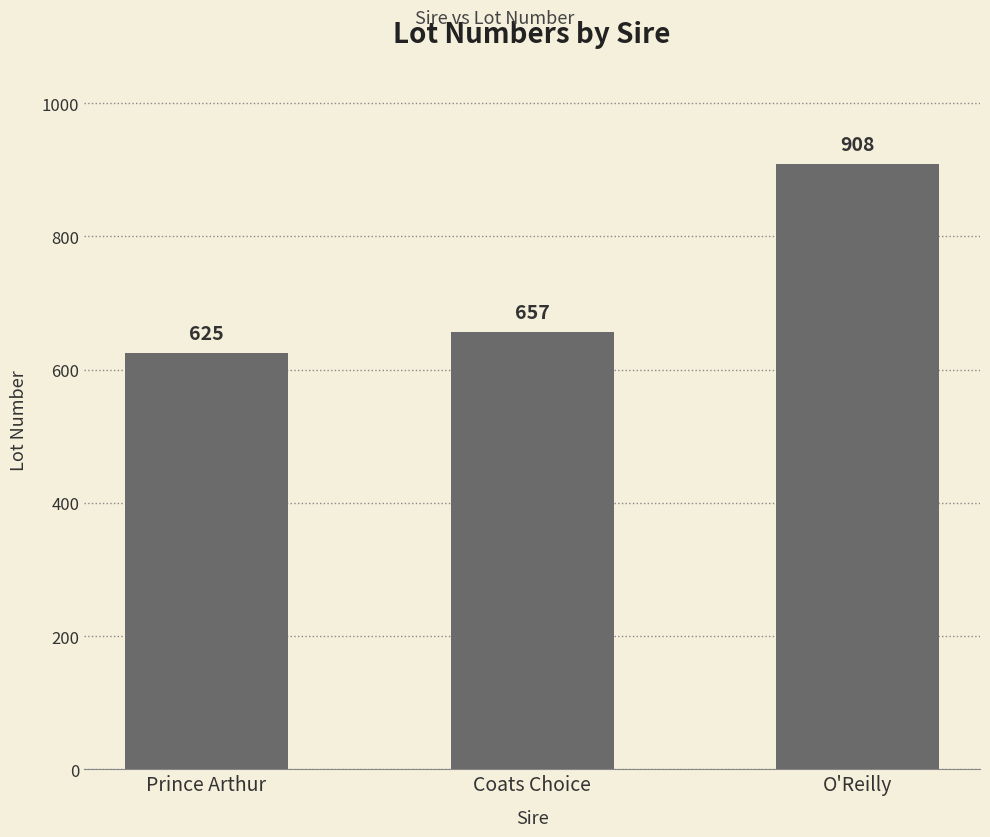

Reading left to right, transcribe all the data shown in this chart.

625	657	908